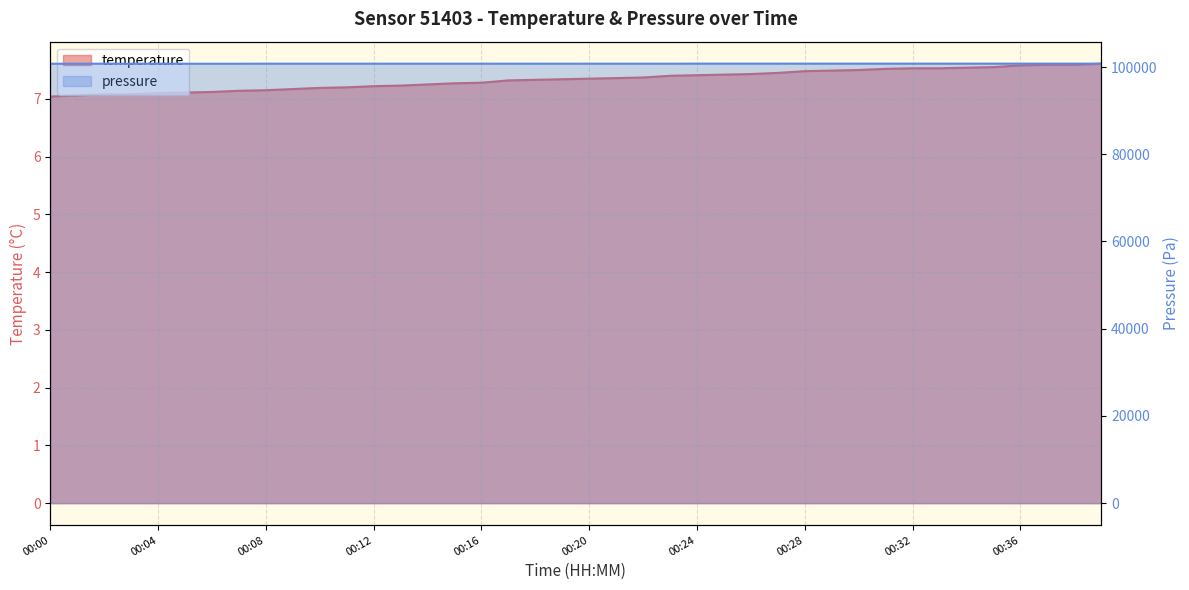

True or false: temperature and pressure intersect in this chart.

False